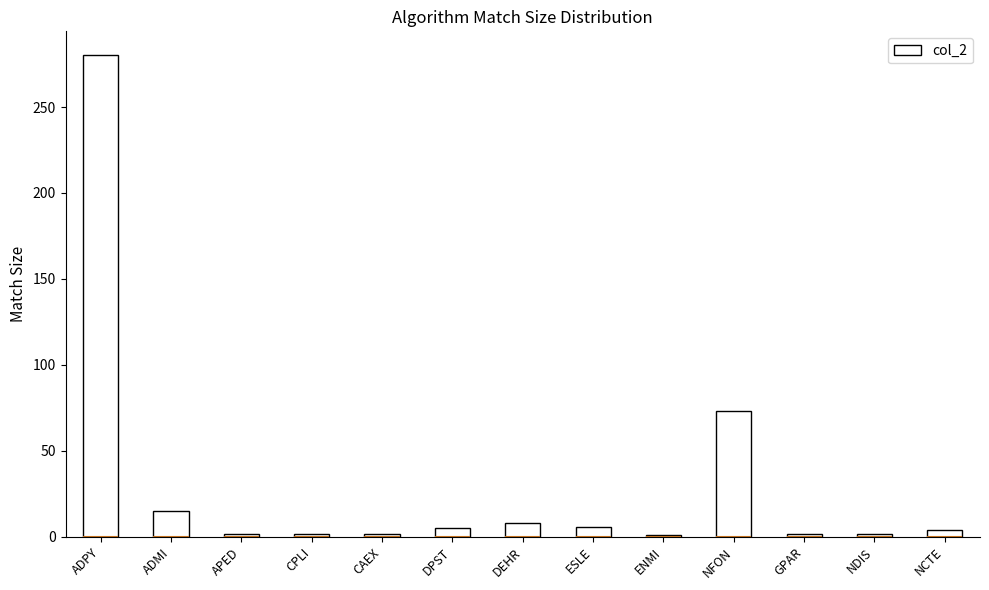

Reading left to right, transcribe all the data shown in this chart.

ADPY=280	ADMI=15	APED=2	CPLI=2	CAEX=2	DPST=5	DEHR=8	ESLE=6	ENMI=1	NFON=73	GPAR=2	NDIS=2	NCTE=4